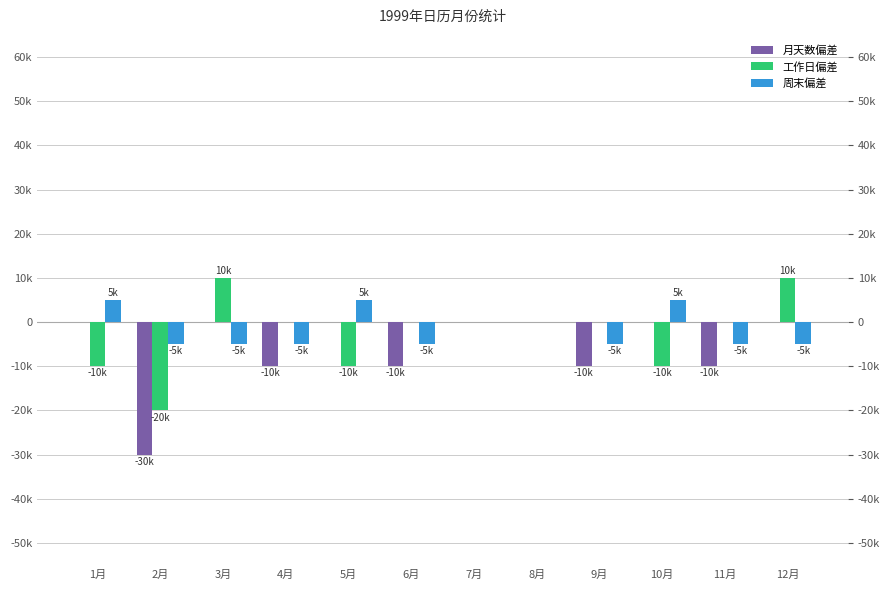

Which series changed the most between 3月 and 9月?

月天数偏差